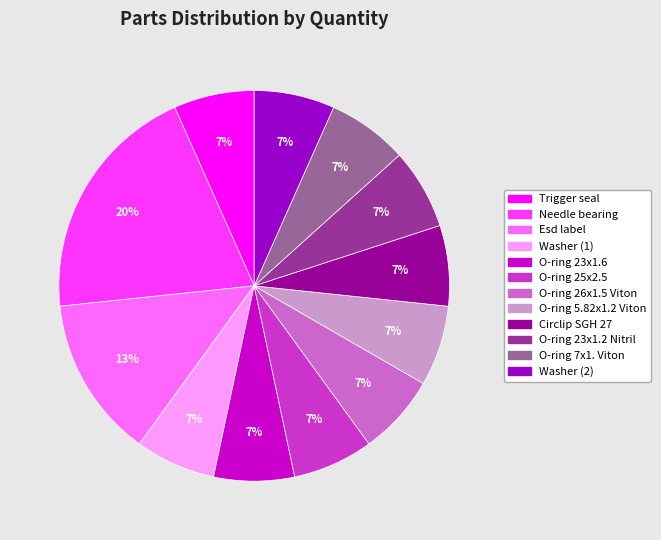

To the nearest percent, what is the average slice percentage?

8%